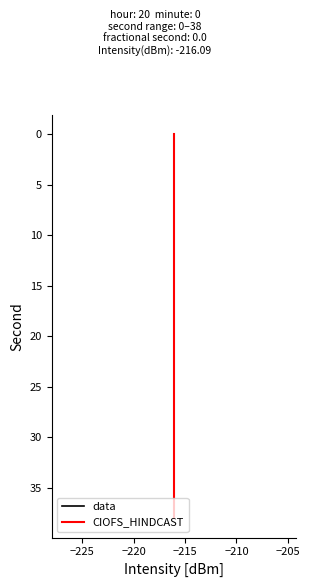

True or false: CIOFS_HINDCAST and data intersect in this chart.

False